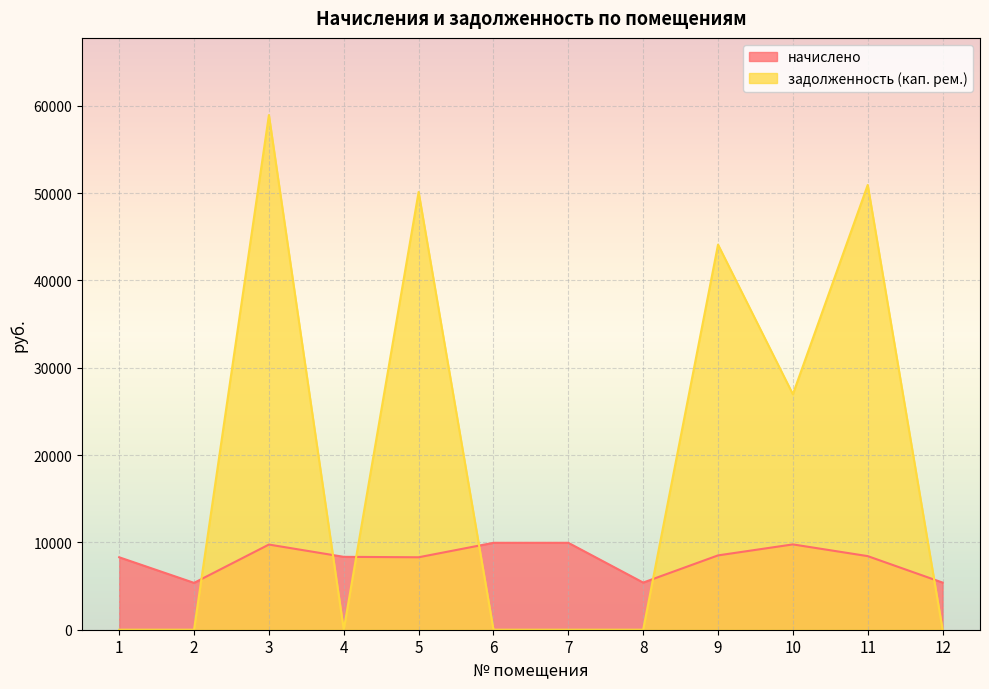

Which has a higher value, 7 or 9?

7